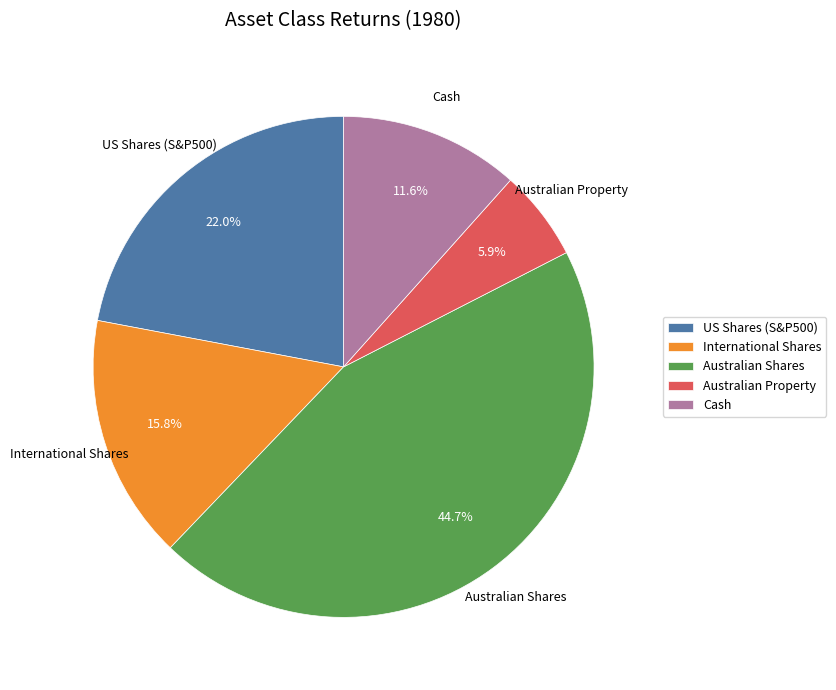

How many slices are in this pie chart?

5